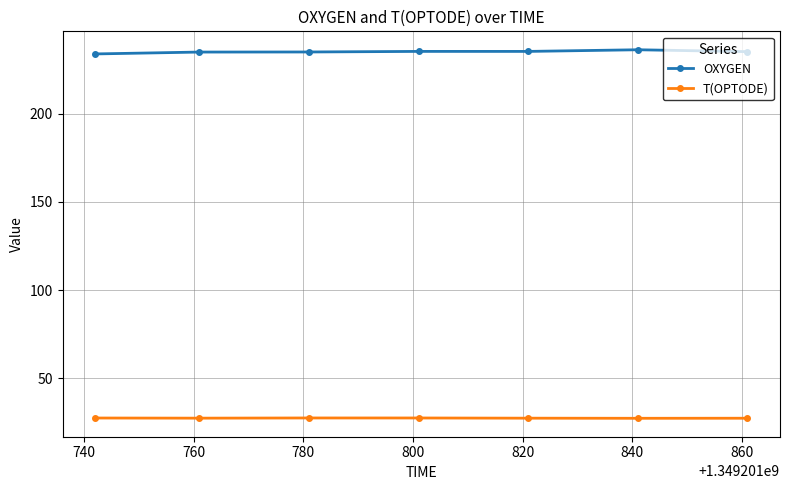

Rank the series by their average value, from lowest to highest.

T(OPTODE), OXYGEN